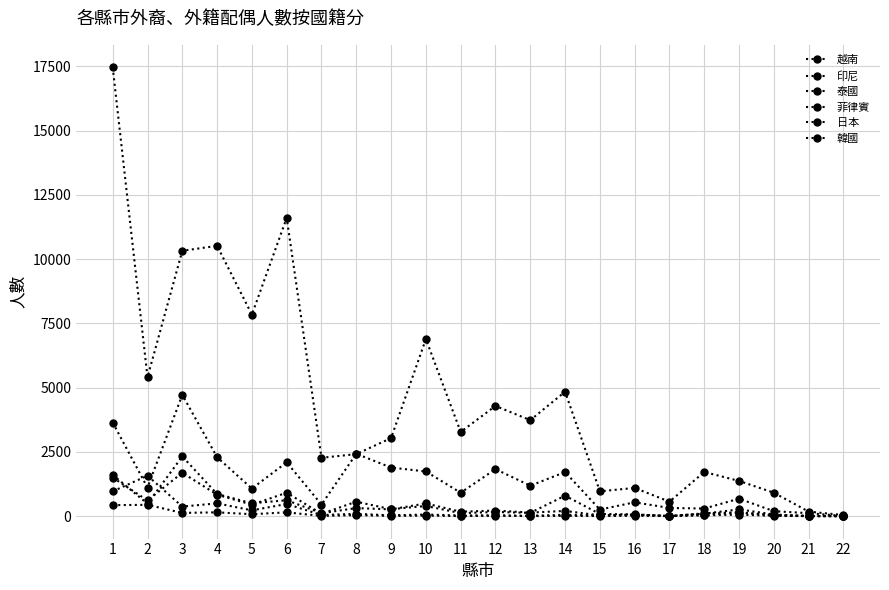

Does the chart display data point markers on the line(s)?

Yes